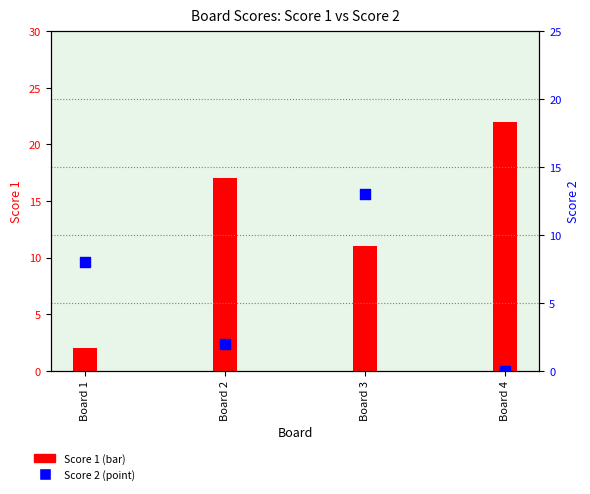

Which series has the widest spread of Y values?

Score 1